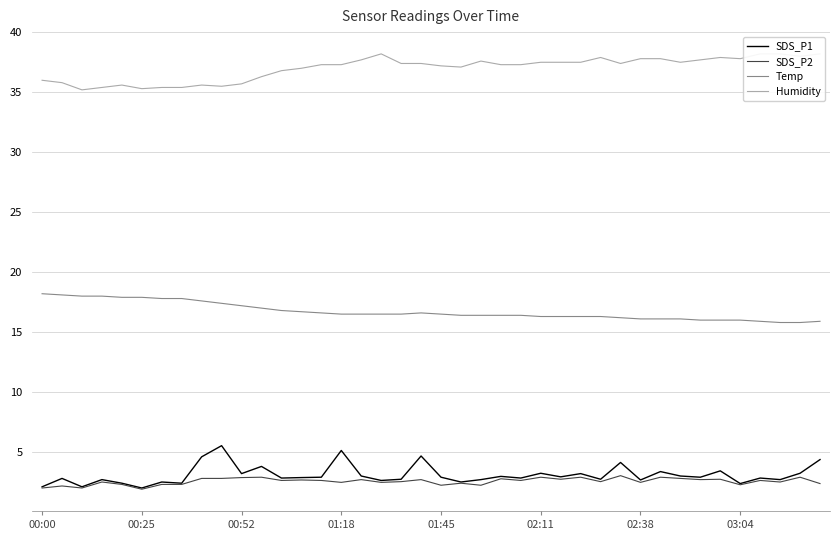

True or false: Temp and SDS_P2 cross at least once.

False